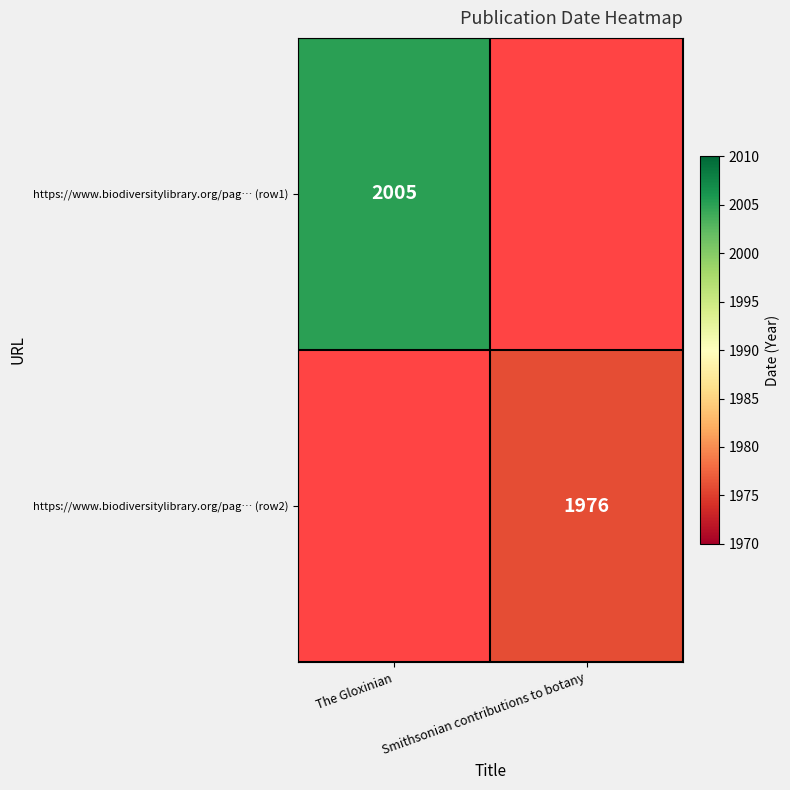

The https://www.biodiversitylibrary.org/pag… (row2) series shows 1976 at Smithsonian contributions to botany. True or false?

True